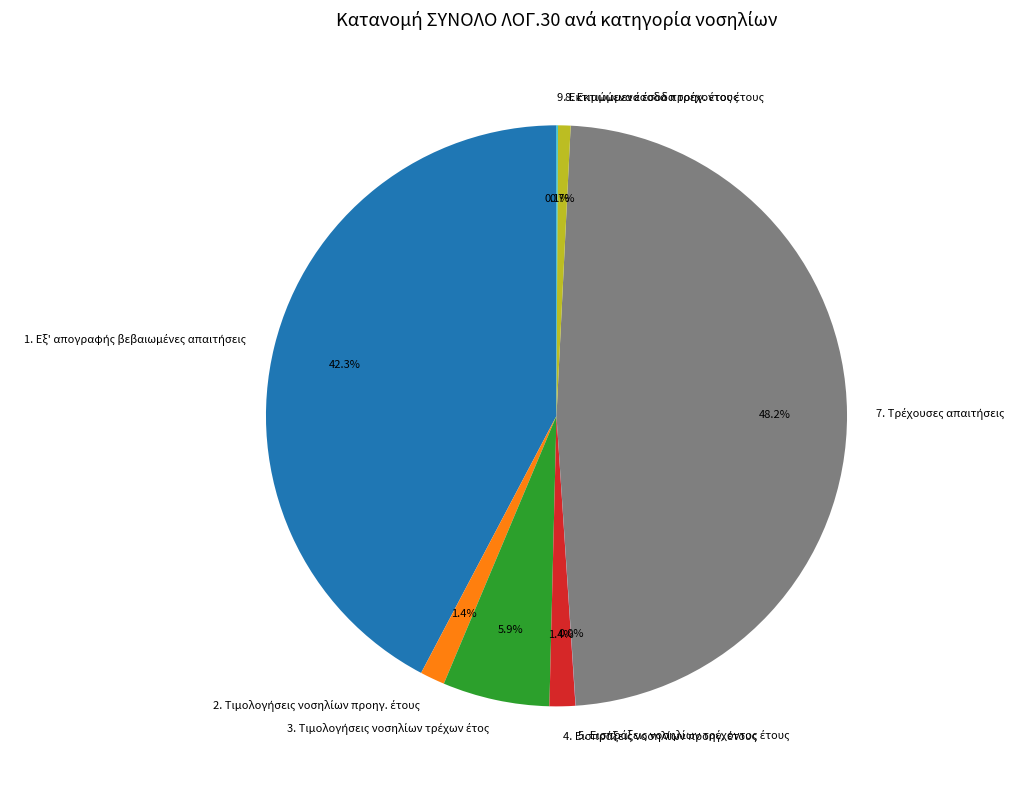

Is there a majority slice in this chart?

No